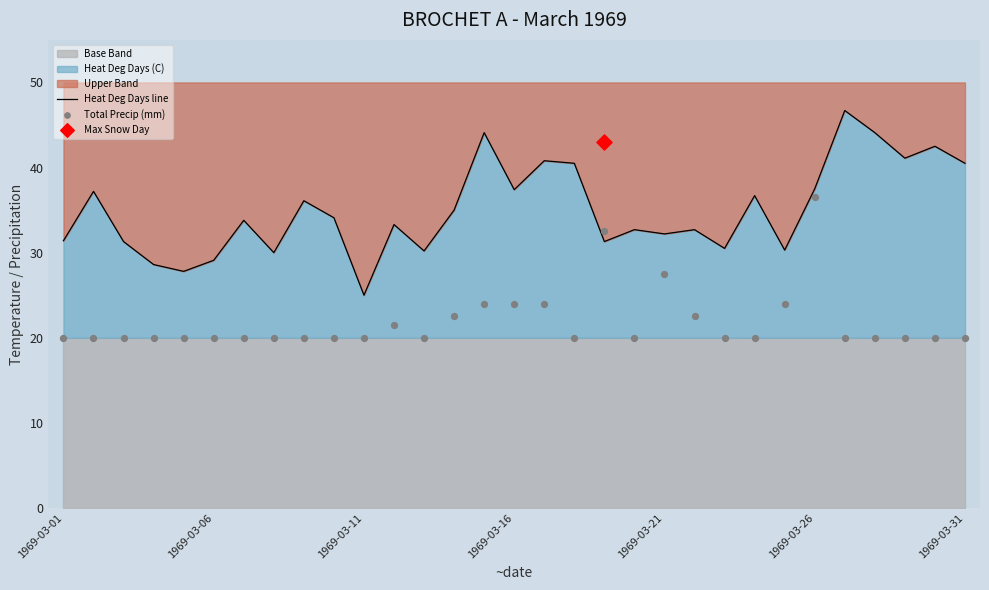

What is the total value across all series at 1969-03-26?

74.0